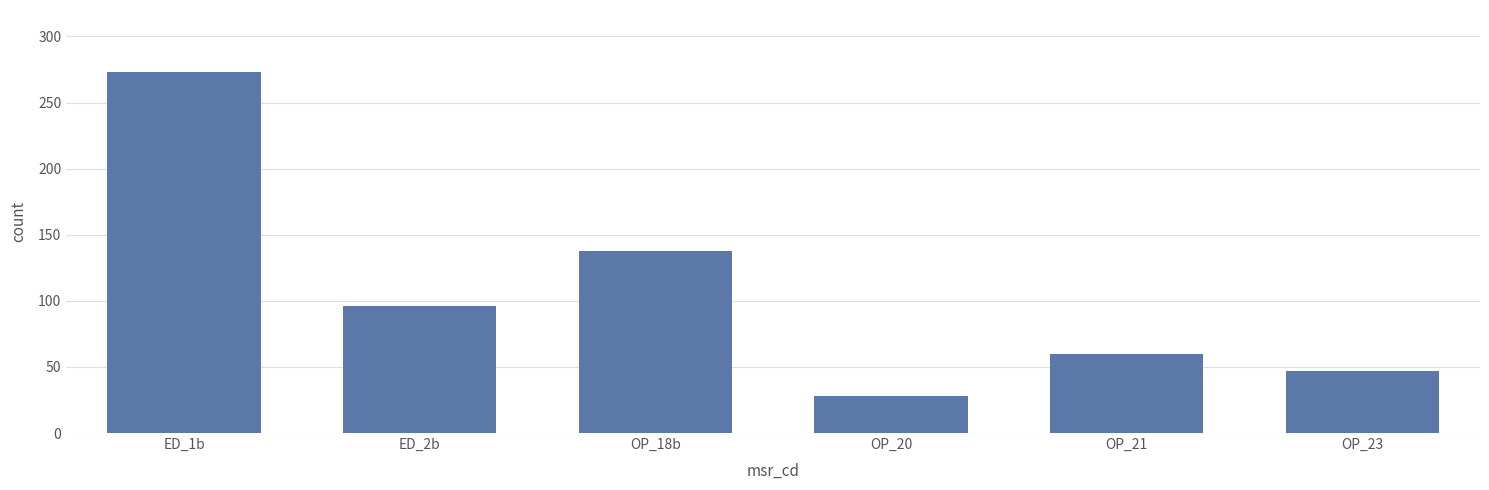

What is the maximum value shown in the chart?

273